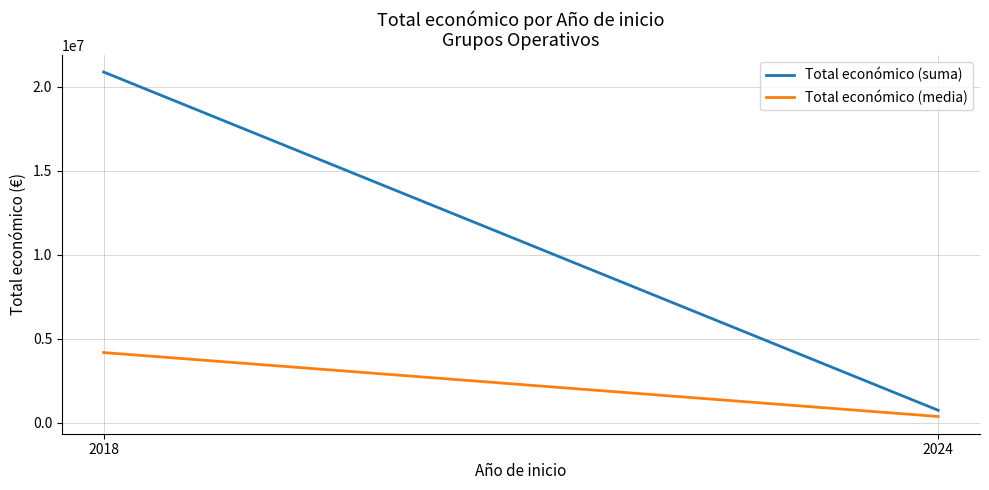

What is the difference between the maximum and minimum values in the Total económico (suma) series?

20135426.0